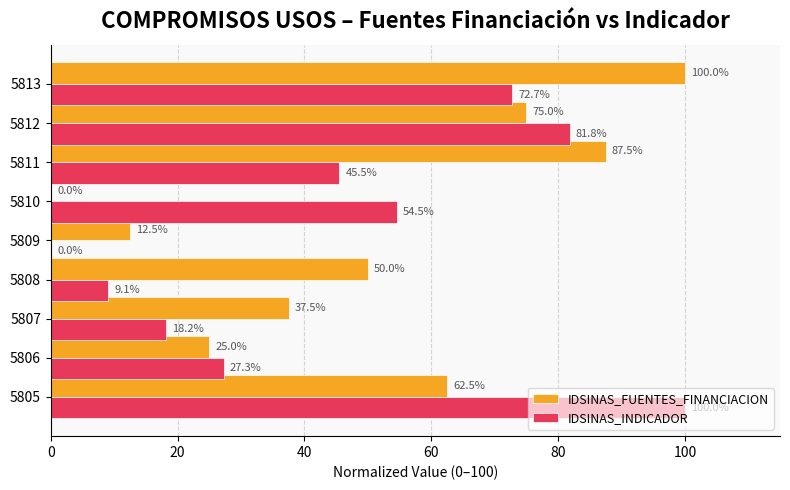

Between 5805 and 5809, which series saw the biggest shift?

IDSINAS_INDICADOR